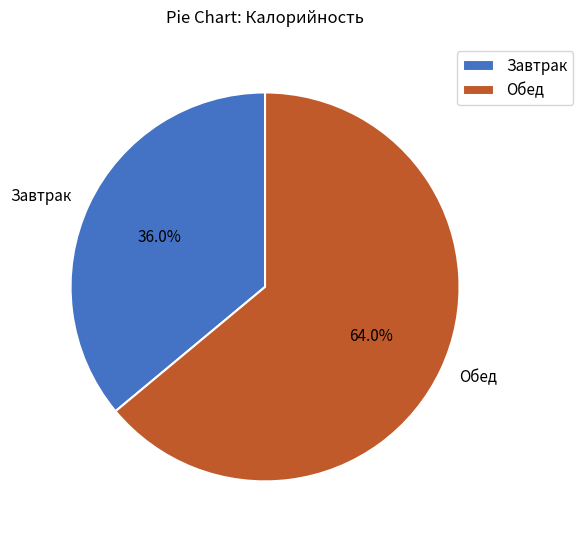

What portion of the pie excludes Обед?

36.0%